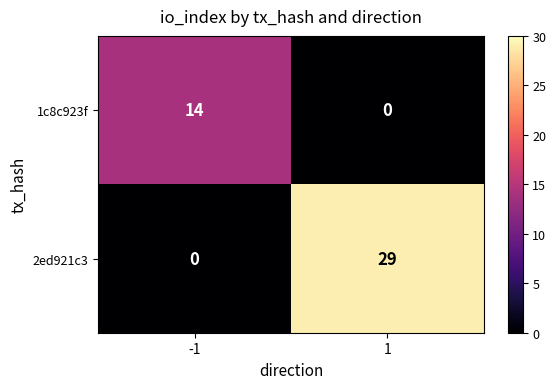

Reading right to left, extract all data points from this chart.

1c8c923f: 1=0	-1=14
2ed921c3: 1=29	-1=0